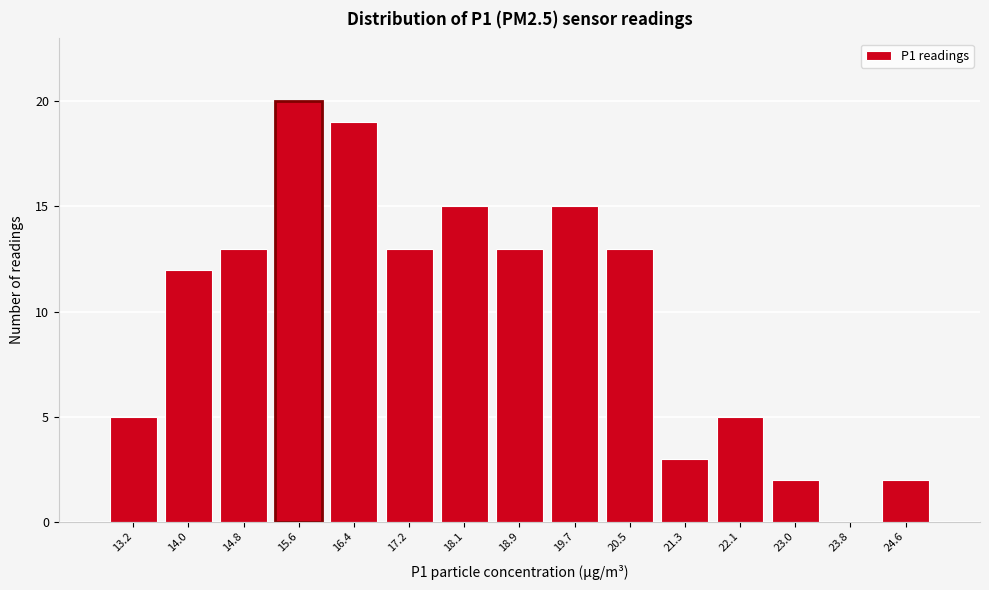

How tall is the bar that spans 20.1 to 20.9 on the x-axis? Neither the bar edges nor the heights are printed on the chart, so give them approximately, as read against the axes.

13